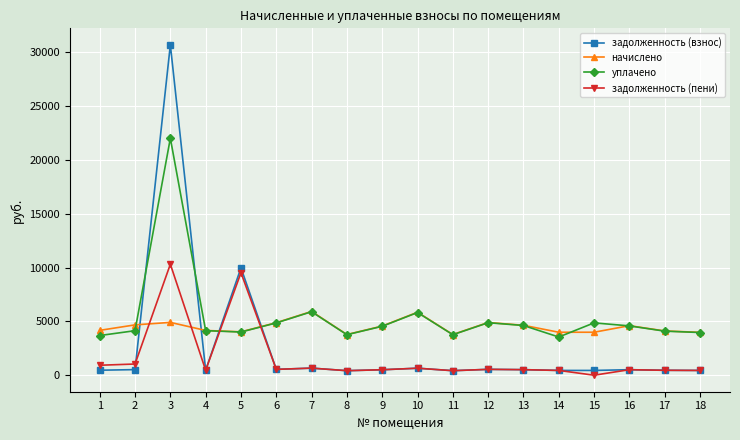

Where do начислено and уплачено first cross each other?

2 and 3